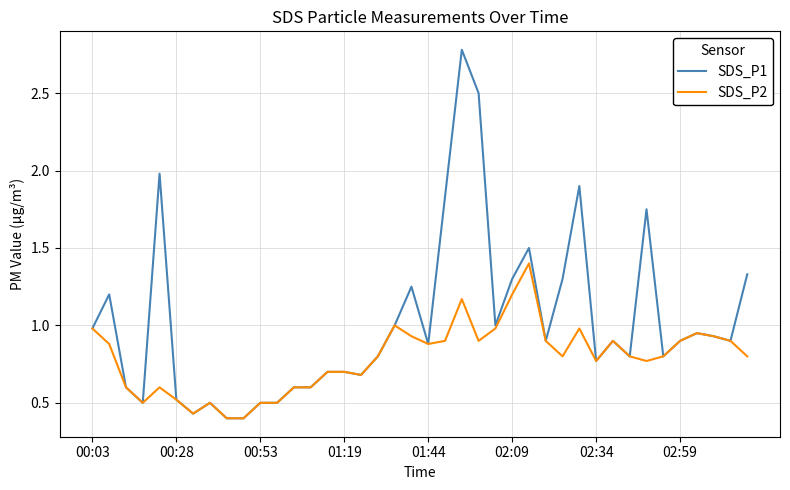

Rank the series by their average value, from lowest to highest.

SDS_P2, SDS_P1